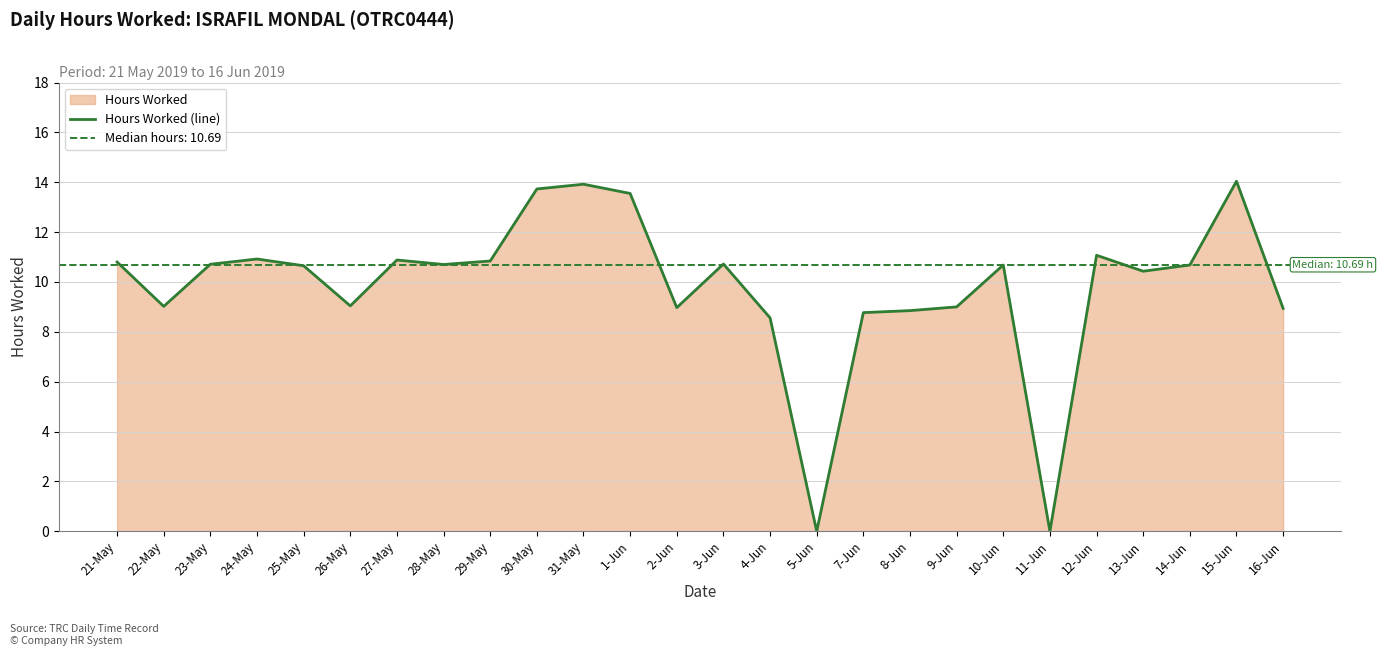

True or false: Hours Worked (line) has a value of 10.7 at 3-Jun.

True